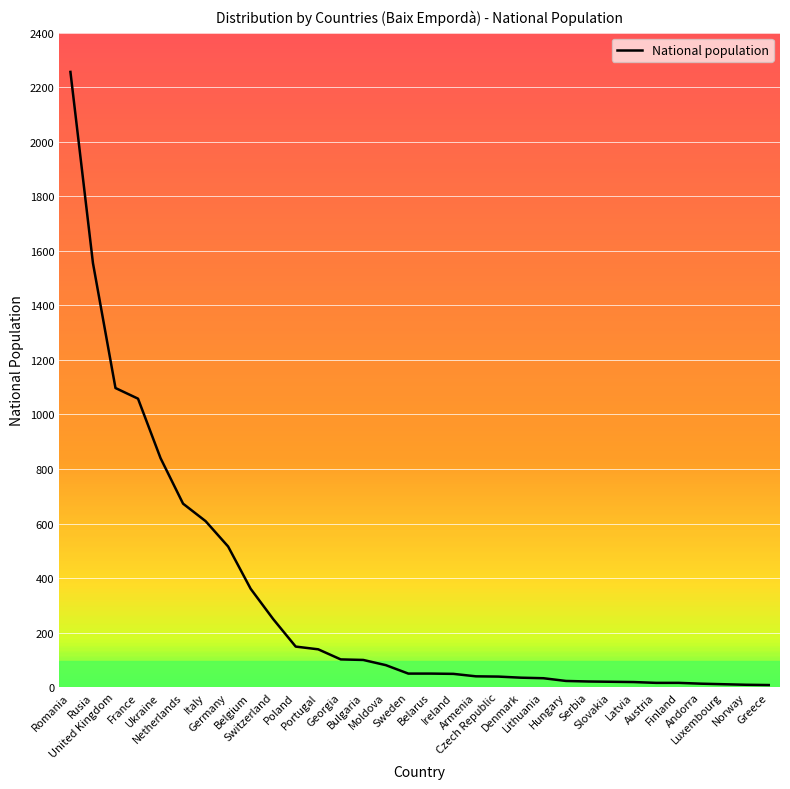

What is the greatest value displayed?

2256